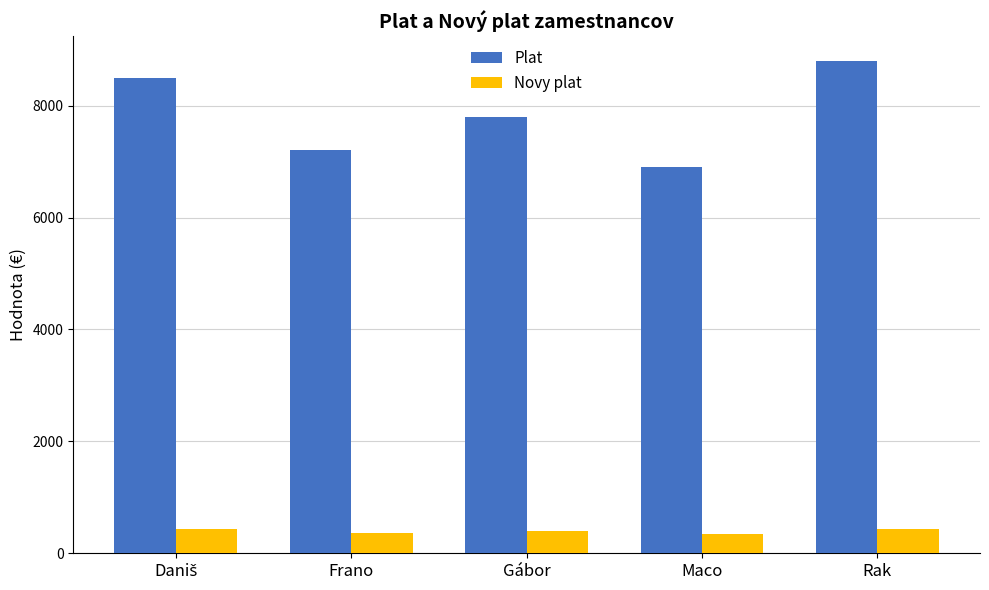

Rank the series by their average value, from highest to lowest.

Plat, Novy plat